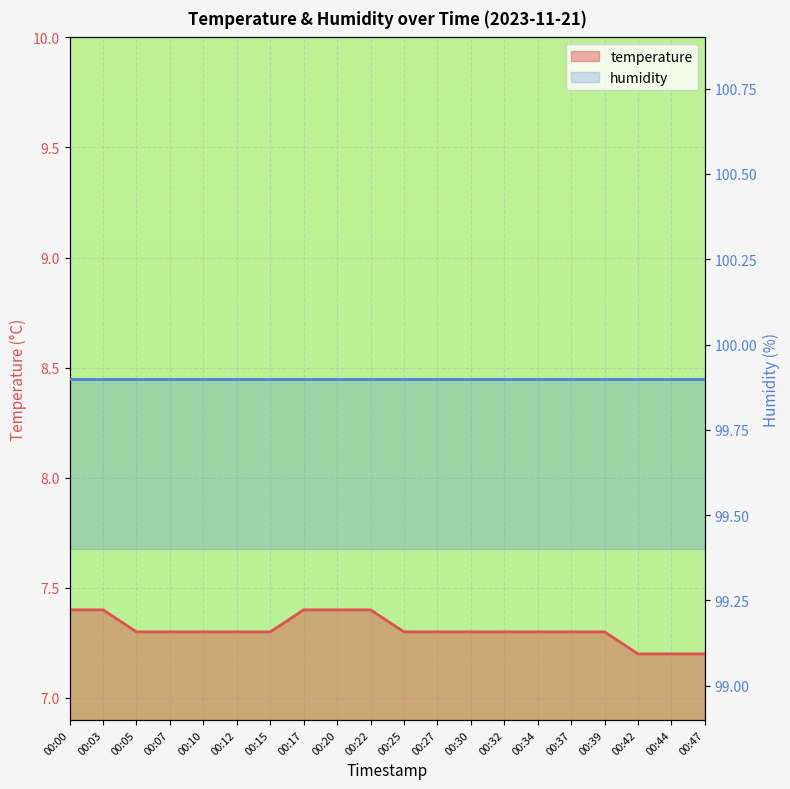

True or false: the data shows 7.4 at 00:22.

True